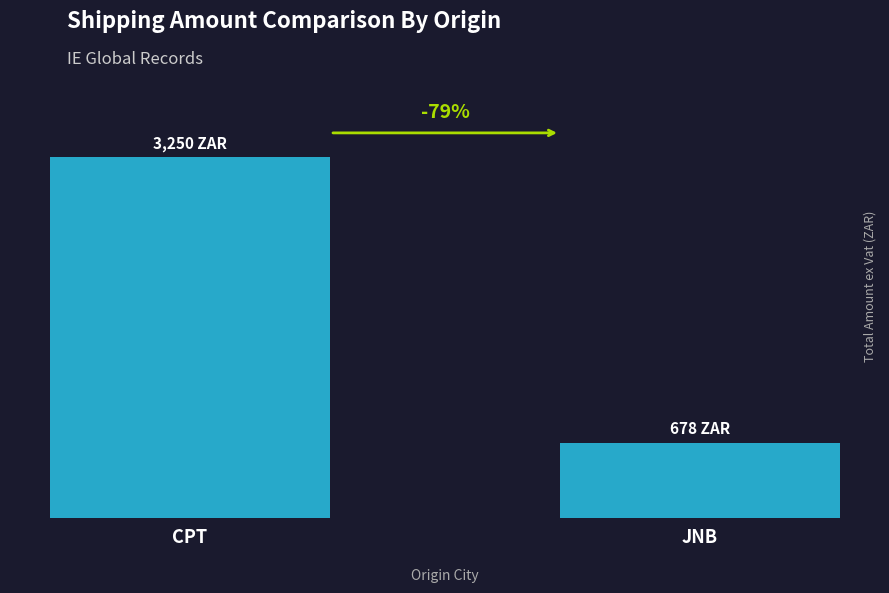

What is the value of the 2nd bar from the left?

678.3